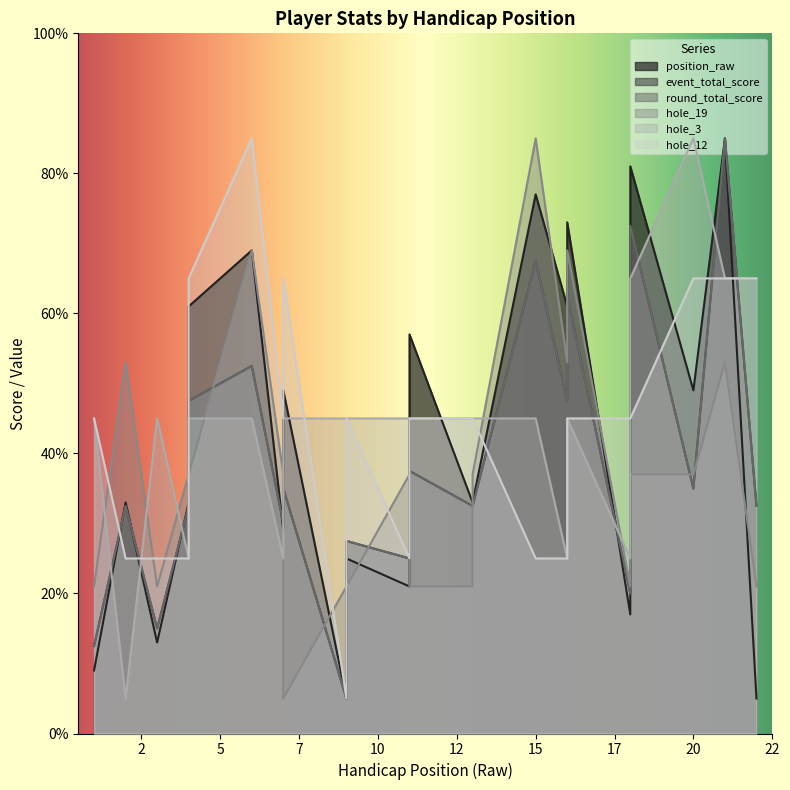

Which series ends up on top after the final intersection of hole_3 and hole_12?

hole_3